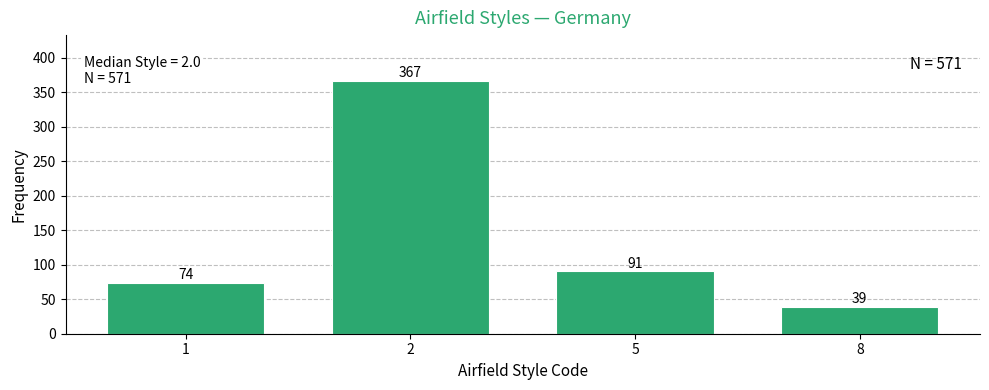

Reading left to right, extract all data points from this chart.

1=74	2=367	5=91	8=39